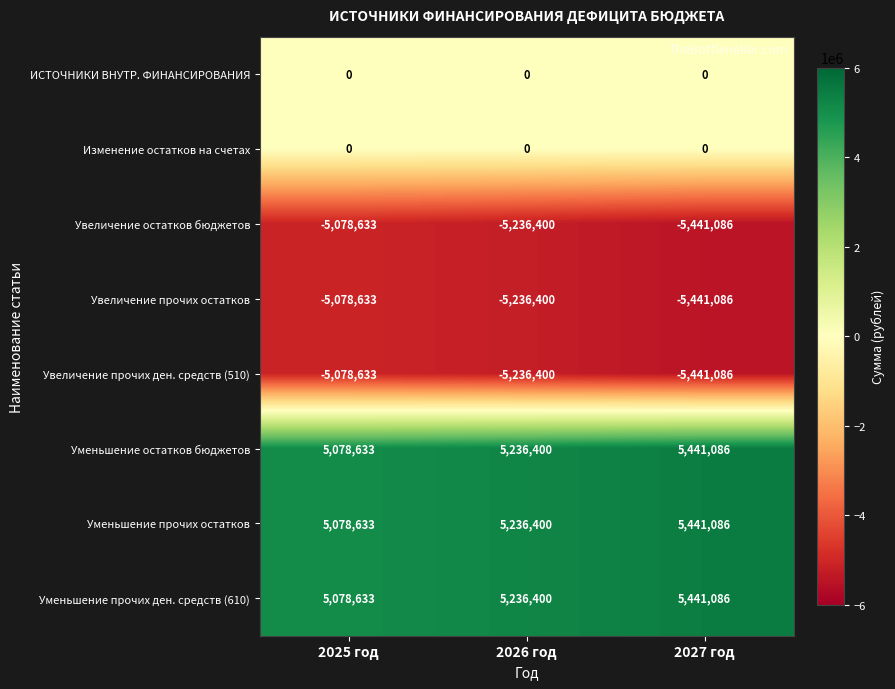

Rank the categories by Уменьшение прочих ден. средств (610) value from lowest to highest.

2025 год, 2026 год, 2027 год